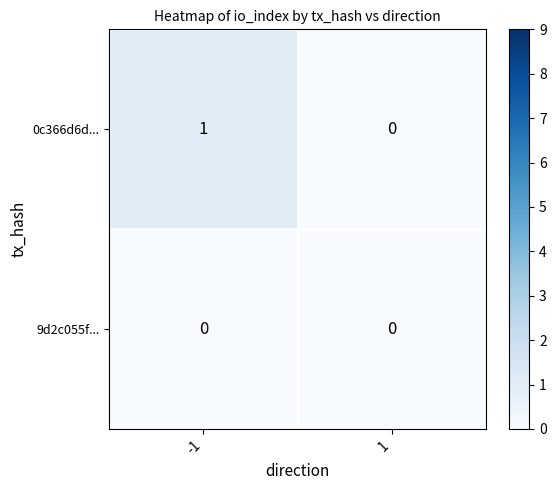

List the labels in order of 0c366d6d... value, smallest first.

1, -1